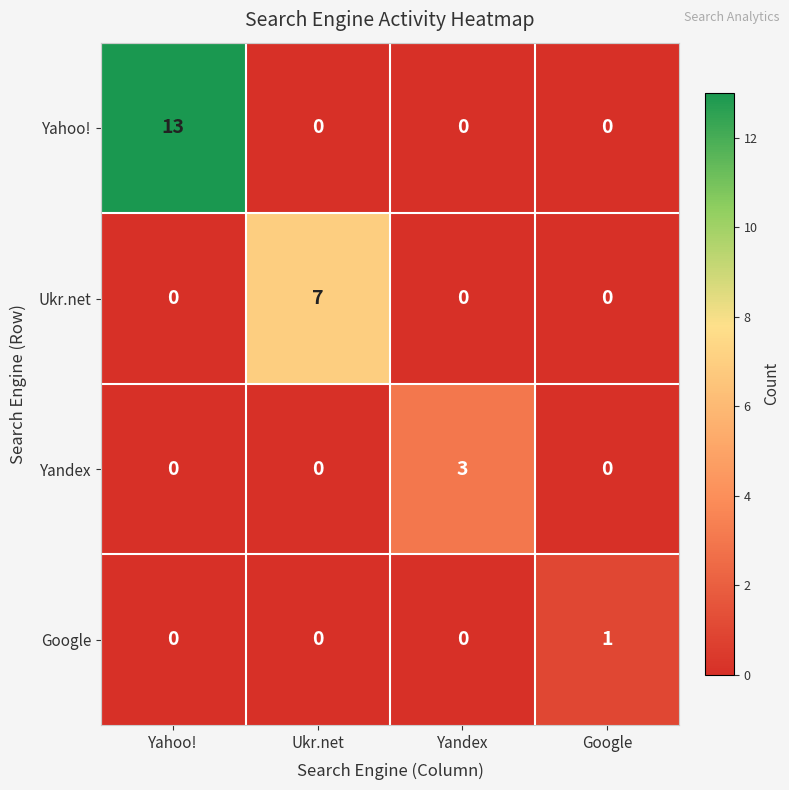

How many Yandex values are between 0 and 3?

4